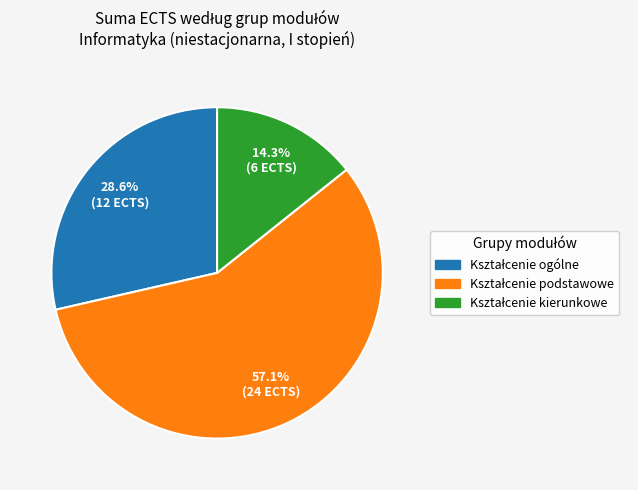

Is there a majority slice in this chart?

Yes